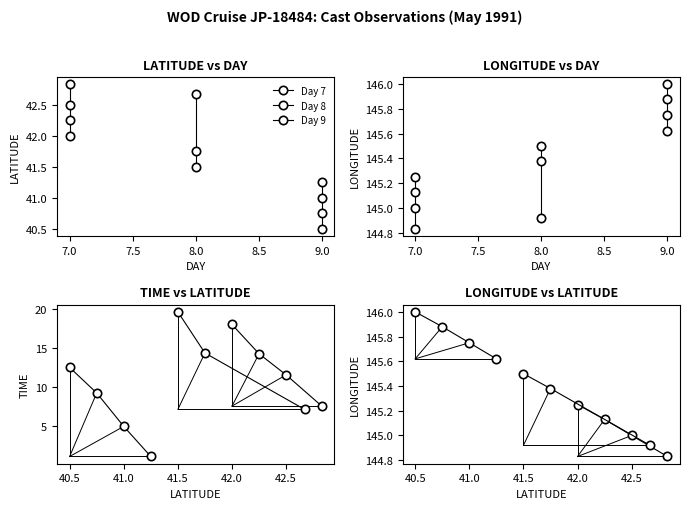

Reading left to right, transcribe all the data shown in this chart.

TIME: 7.5	11.6	14.2	18.0	7.1	14.3	19.6	1.1	5.0	9.2	12.5
LATITUDE: 42.8	42.5	42.2	42.0	42.7	41.8	41.5	41.2	41.0	40.8	40.5
LONGITUDE: 144.8	145.0	145.1	145.2	144.9	145.4	145.5	145.6	145.8	145.9	146.0
DAY: 7.0	7.0	7.0	7.0	8.0	8.0	8.0	9.0	9.0	9.0	9.0